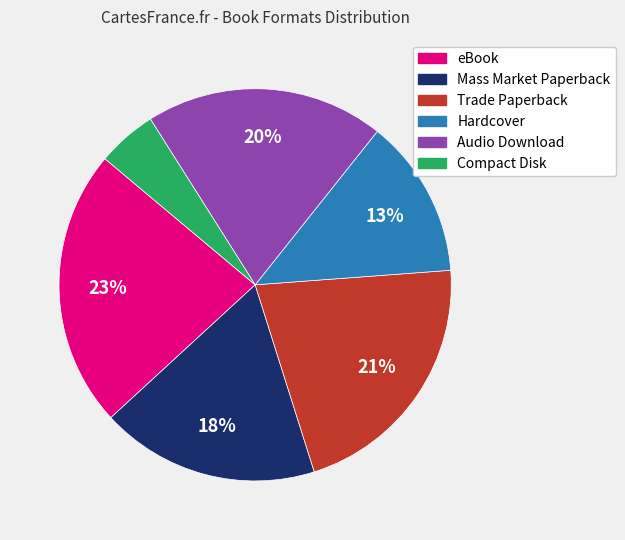

Between Compact Disk and Trade Paperback, which is larger?

Trade Paperback